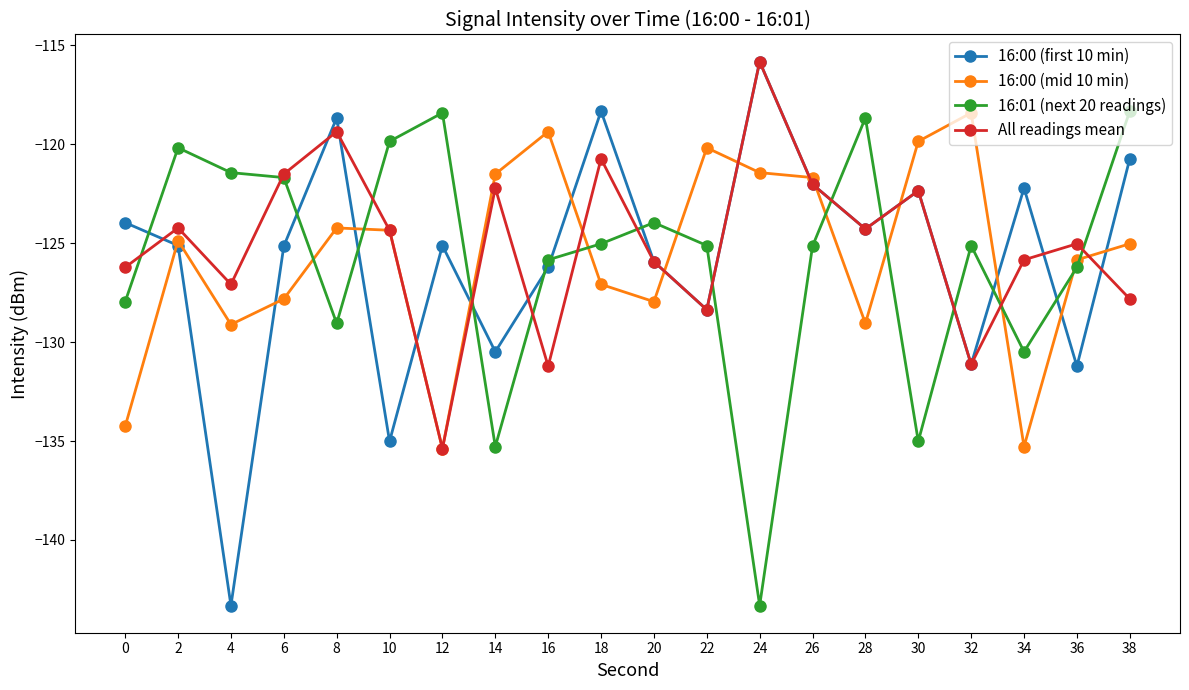

Which label corresponds to the largest value in the chart?

24